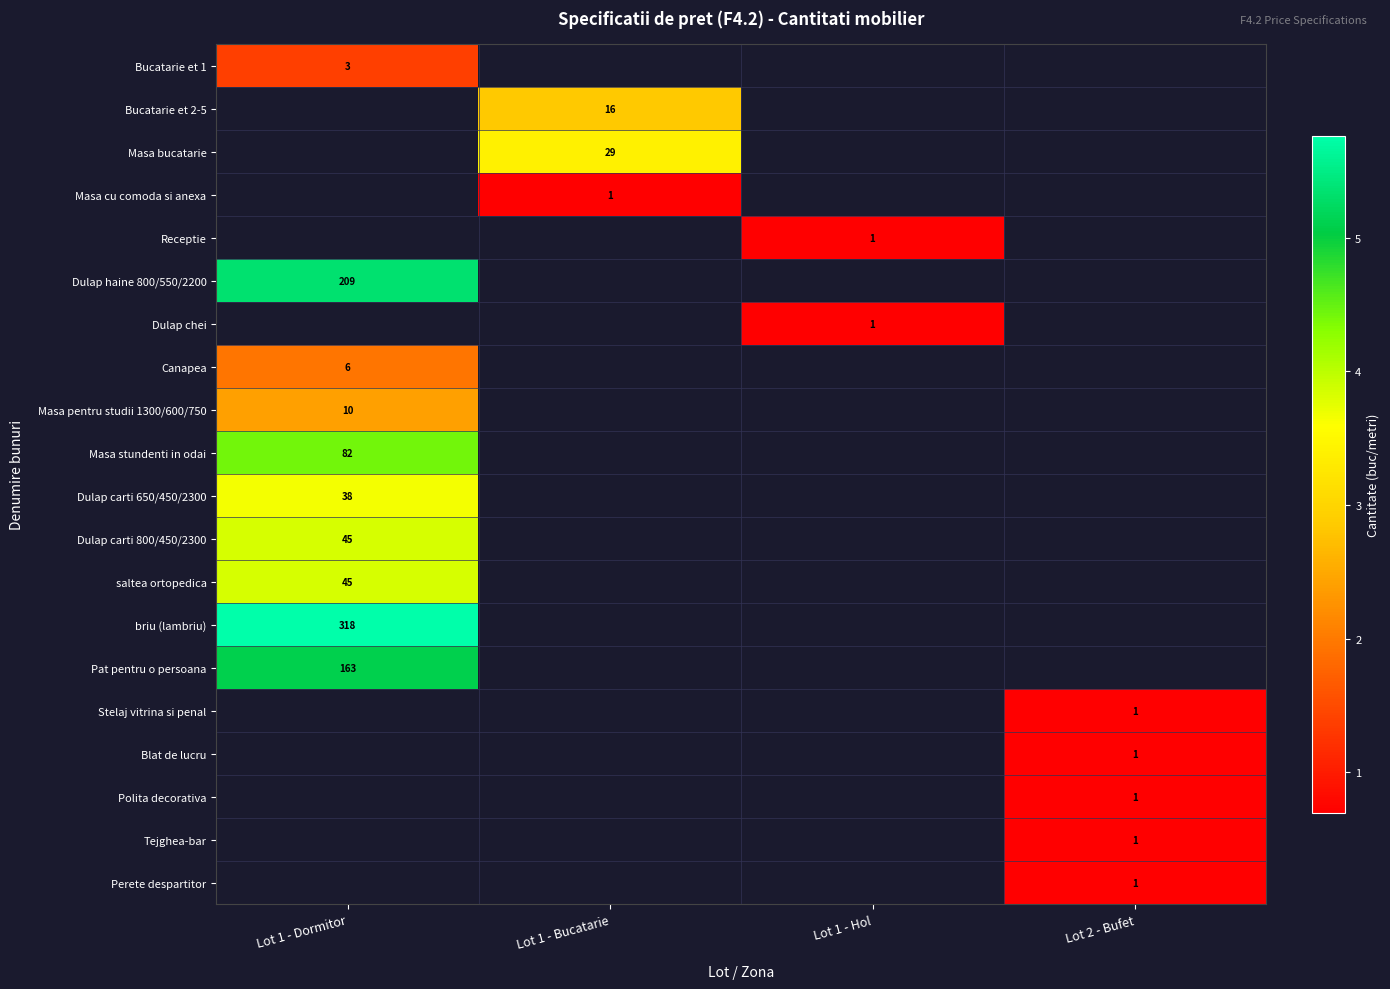

Which series has the widest spread of values?

Bucatarie et 1